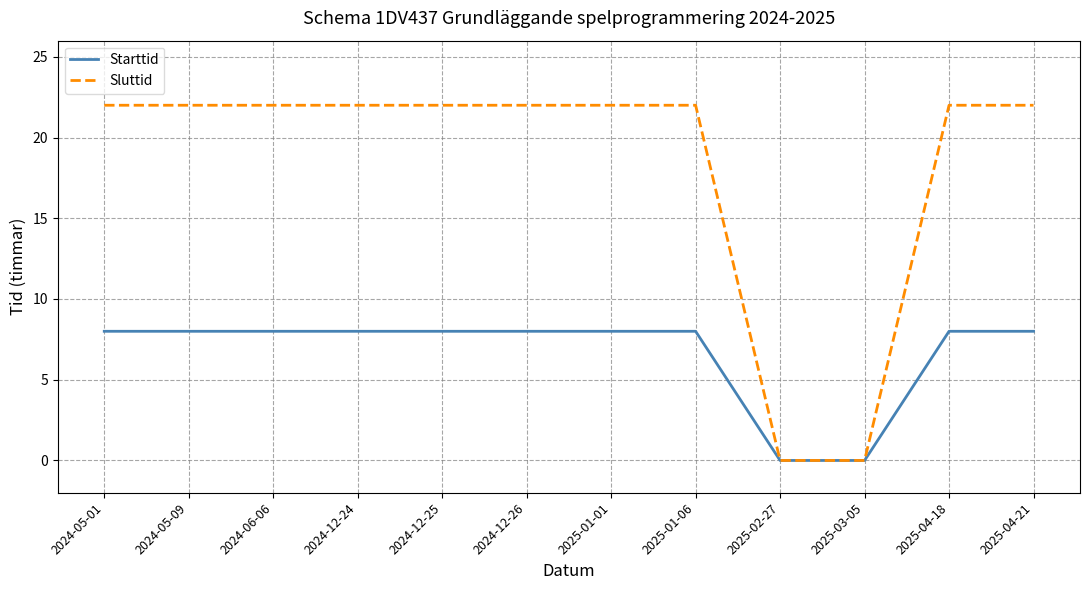

What position from the right is 2024-05-01?

12